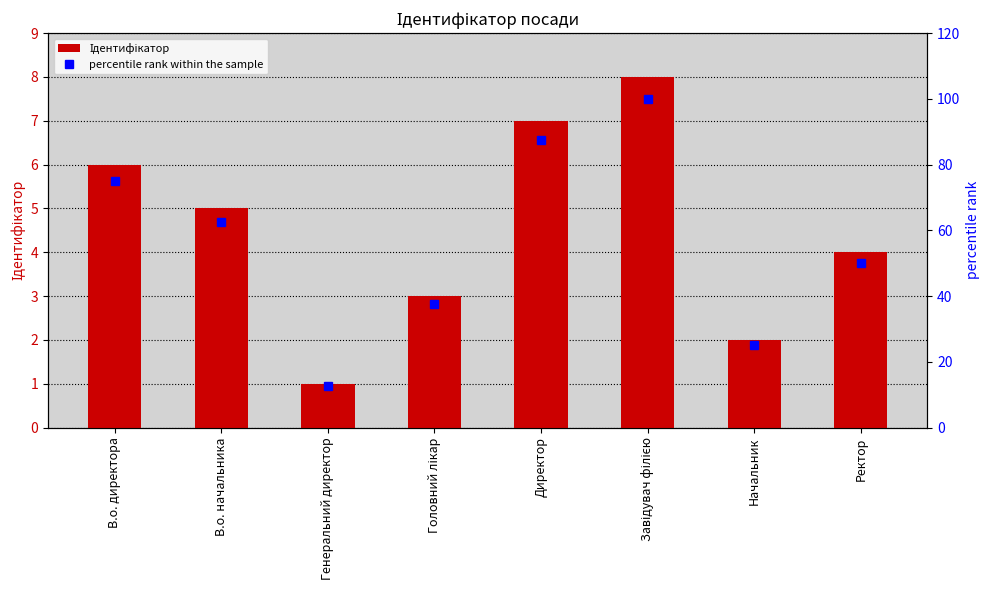

At which category does the chart reach its peak across all series?

Завідувач філією